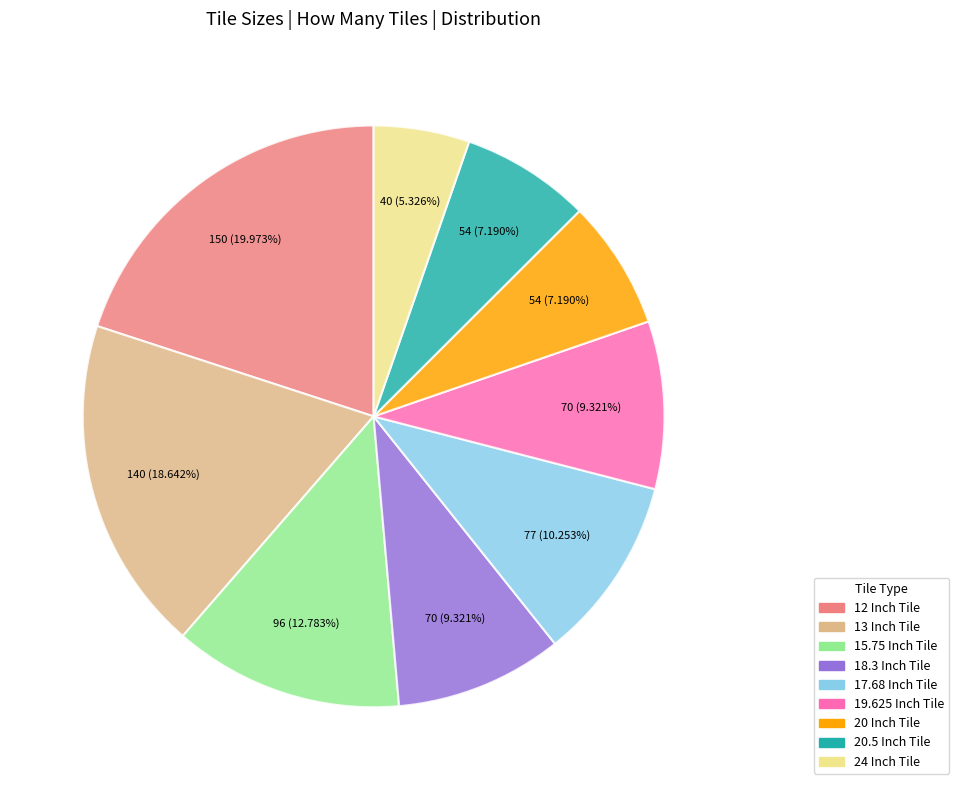

True or false: 20 Inch Tile accounts for 7% of the total.

True